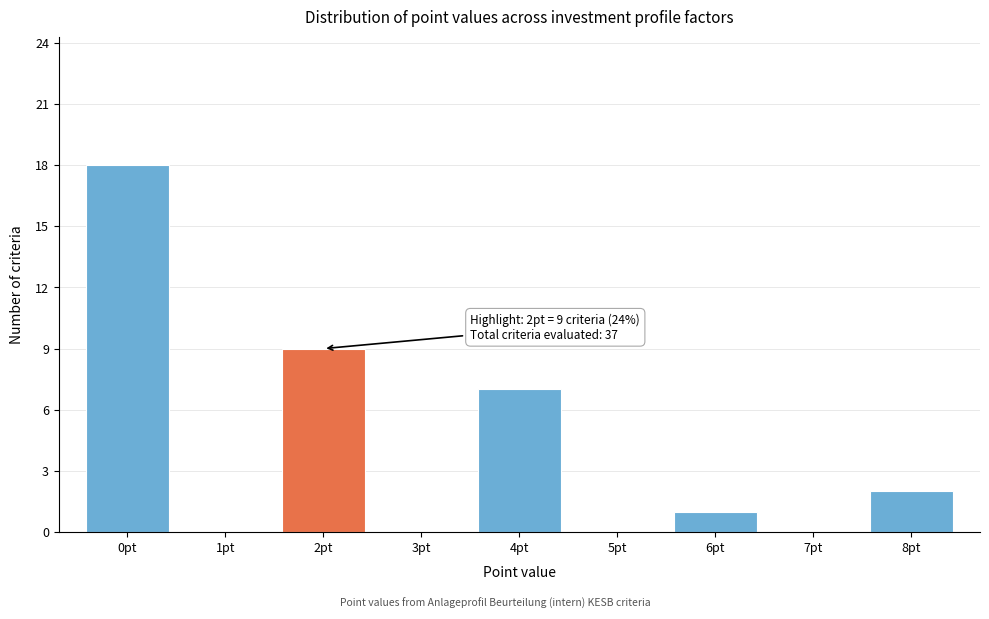

Over which range of the x-axis is the bar tallest?

-0.5 to 0.5